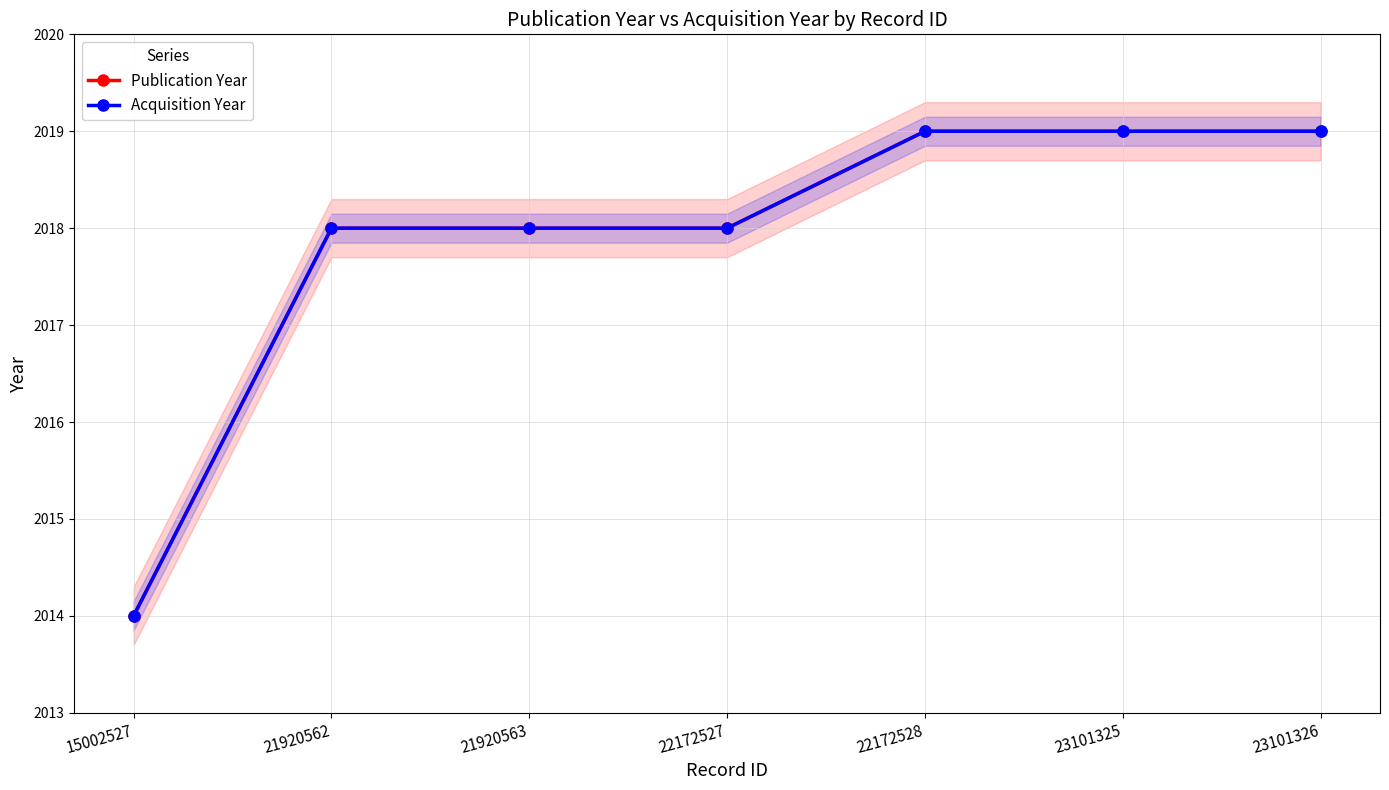

What is the value of the Acquisition Year point at the 4th from the left?

2018